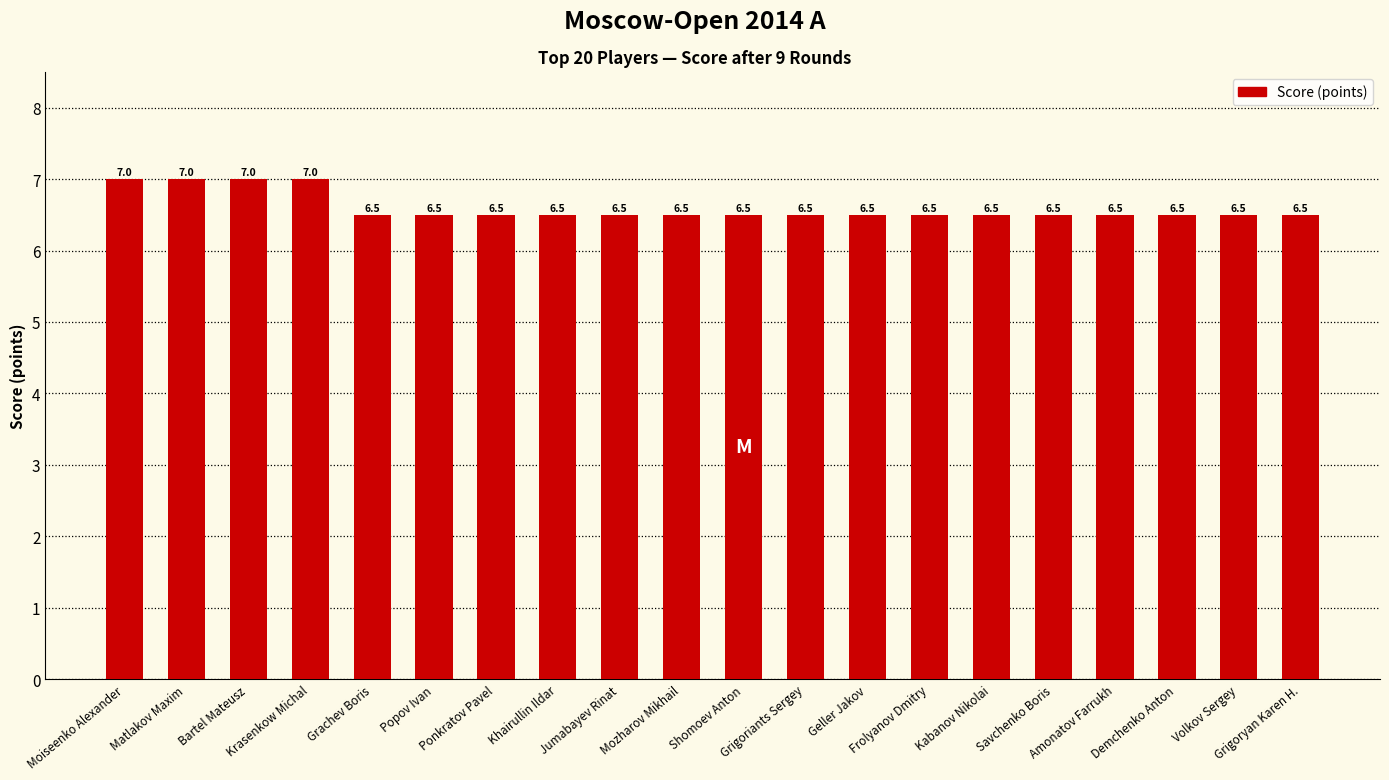

What is the sum of all values?

132.0